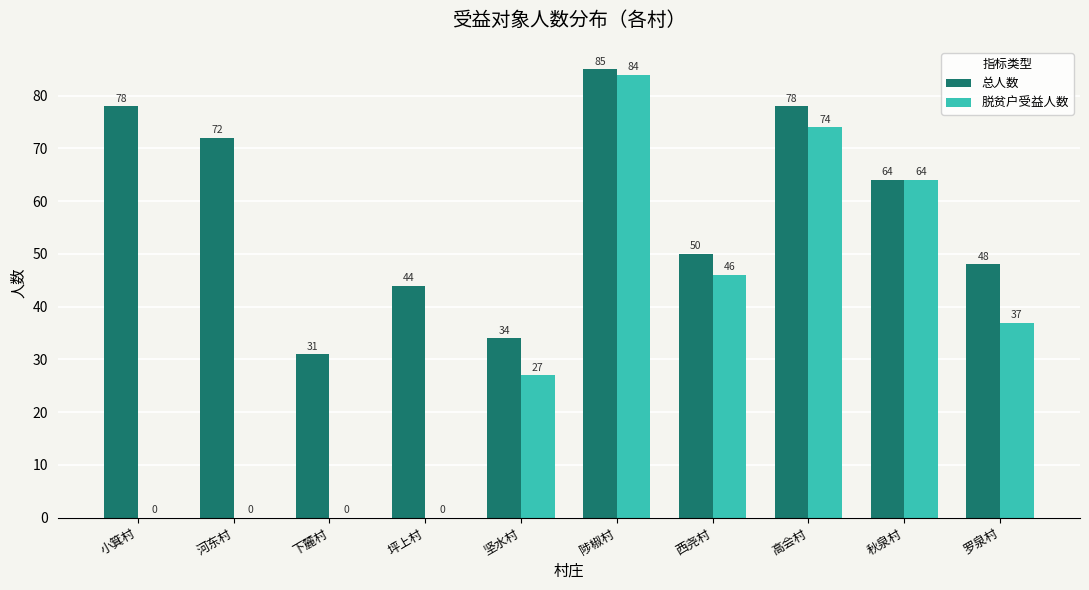

Is the value of 总人数 at 小箕村 greater than the value of 脱贫户受益人数 at 高会村?

Yes